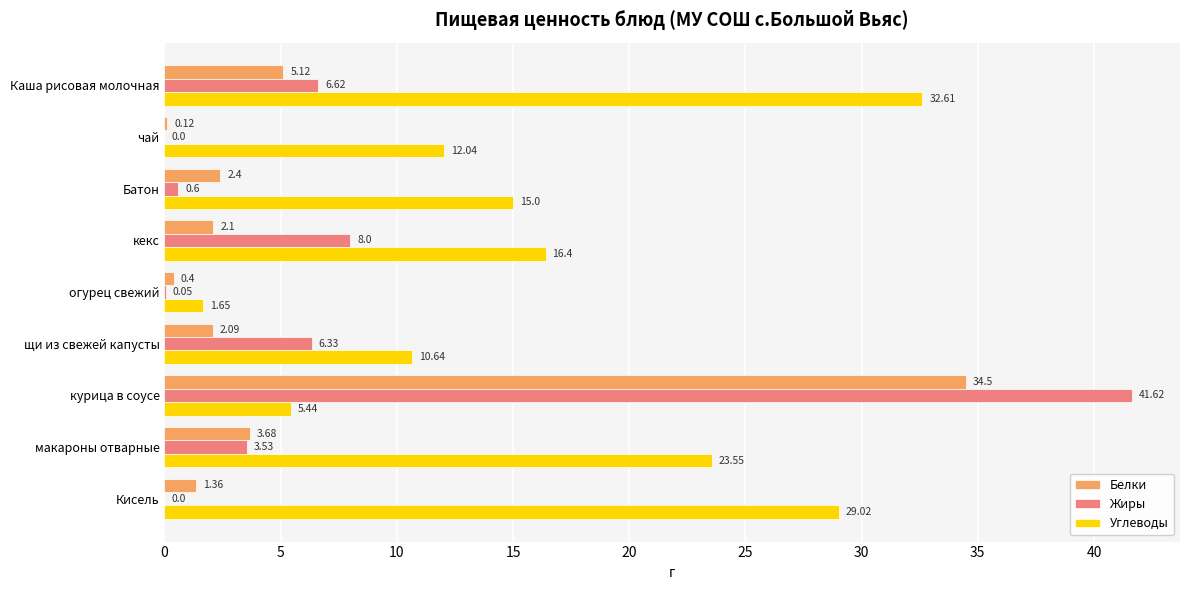

Is the value of Белки at кекс greater than the value of Углеводы at кекс?

No